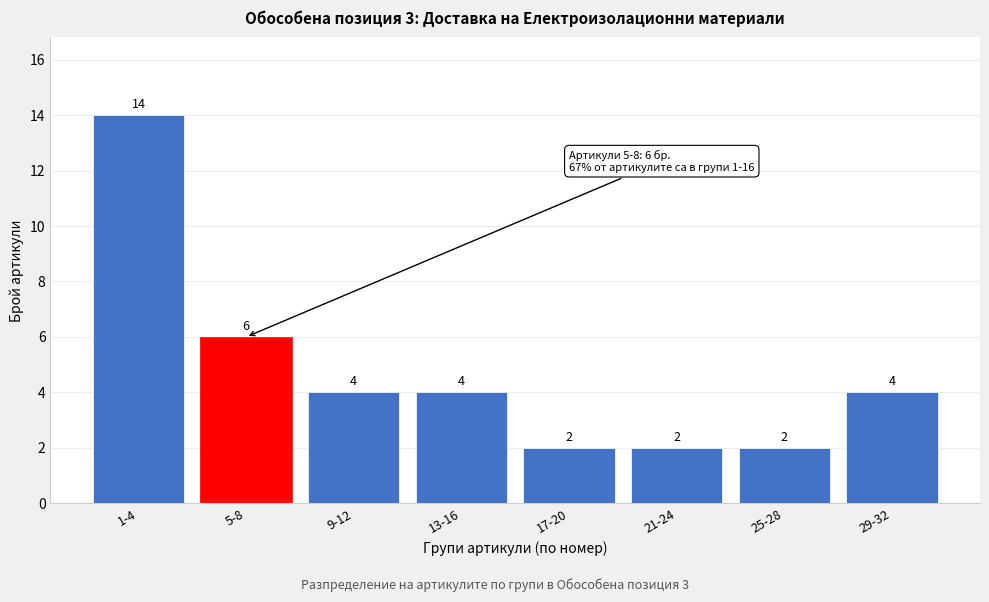

Reading left to right, extract all data points from this chart.

14	6	4	4	2	2	2	4